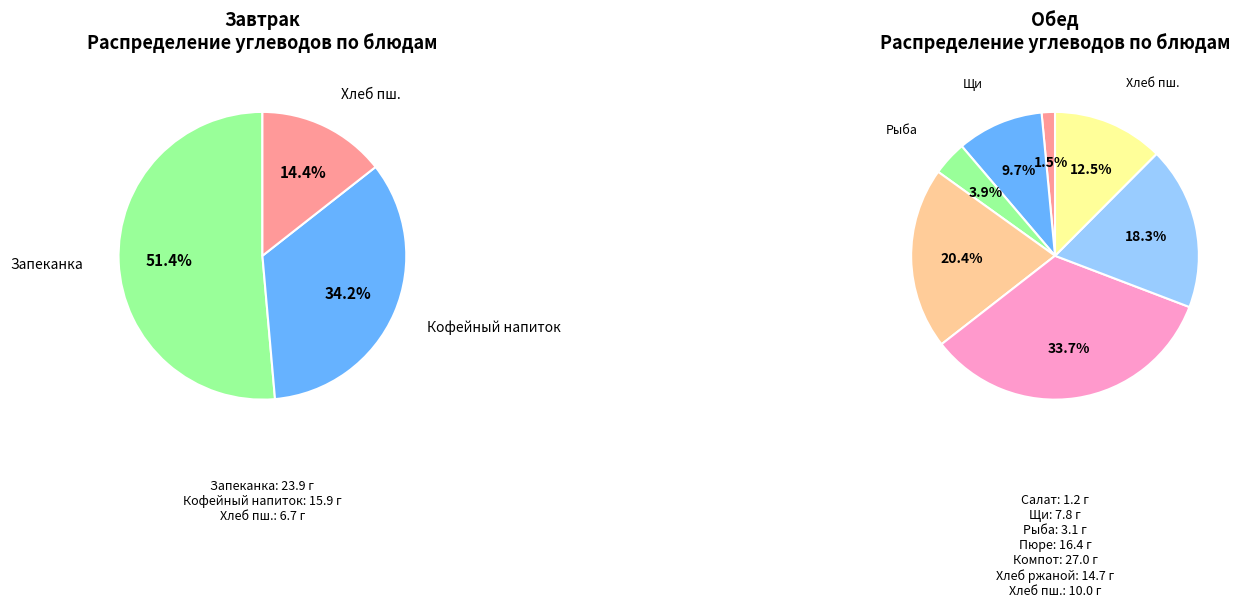

True or false: Кофейный напиток с молоком accounts for 29% of the total.

False